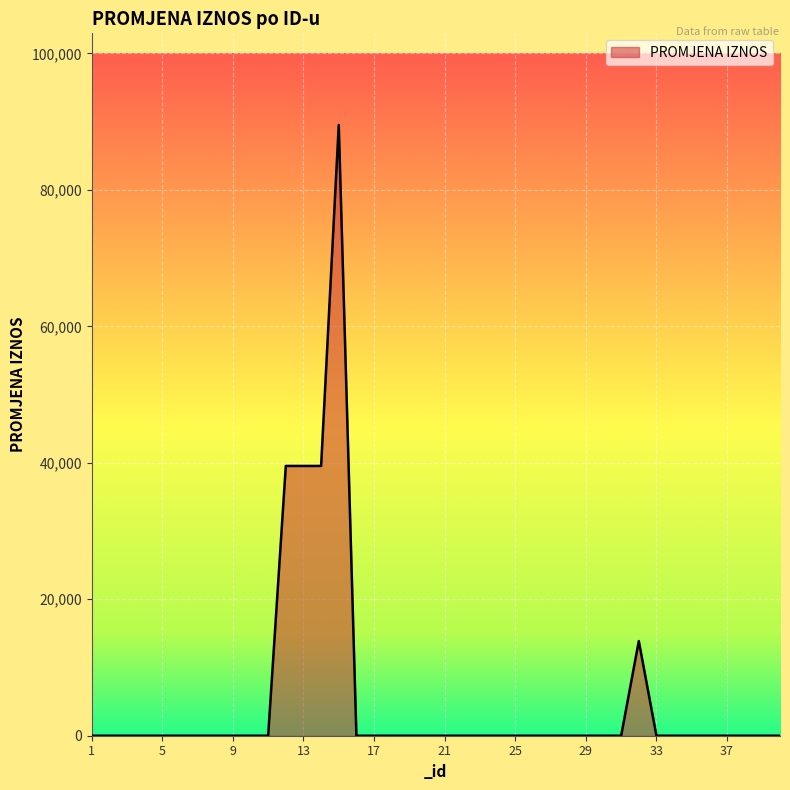

What is the difference between the maximum and minimum values?

89524.0